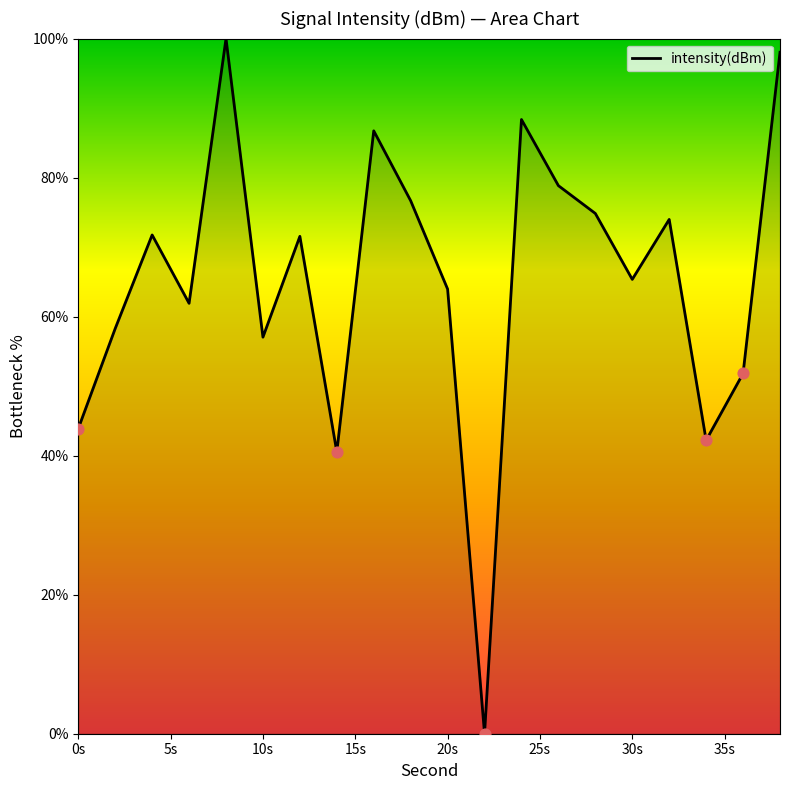

What is the difference between the maximum and minimum values?

100.0